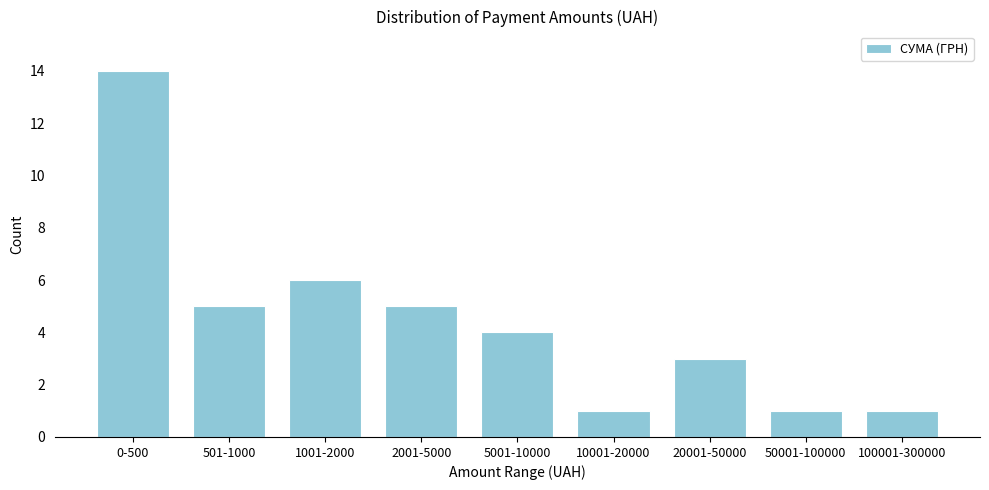

Reading left to right, what are all the values shown in this chart?

14	5	6	5	4	1	3	1	1